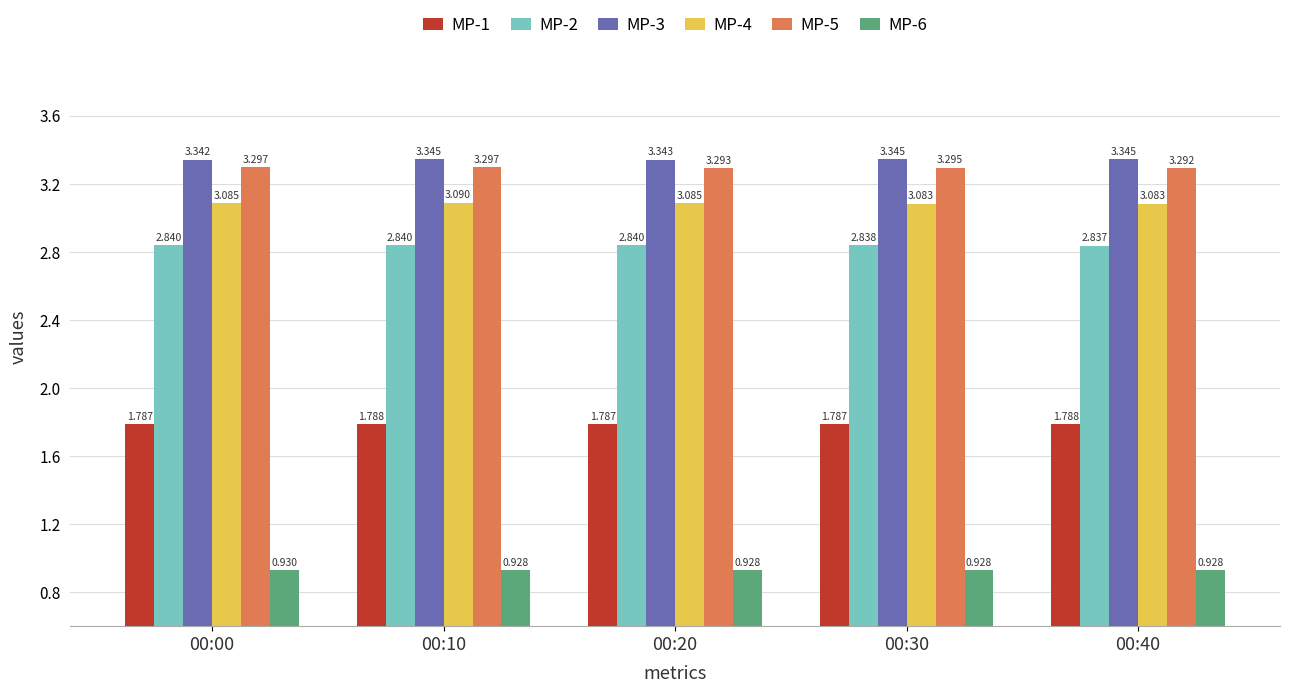

What is the highest value of the MP-6 series?

0.9